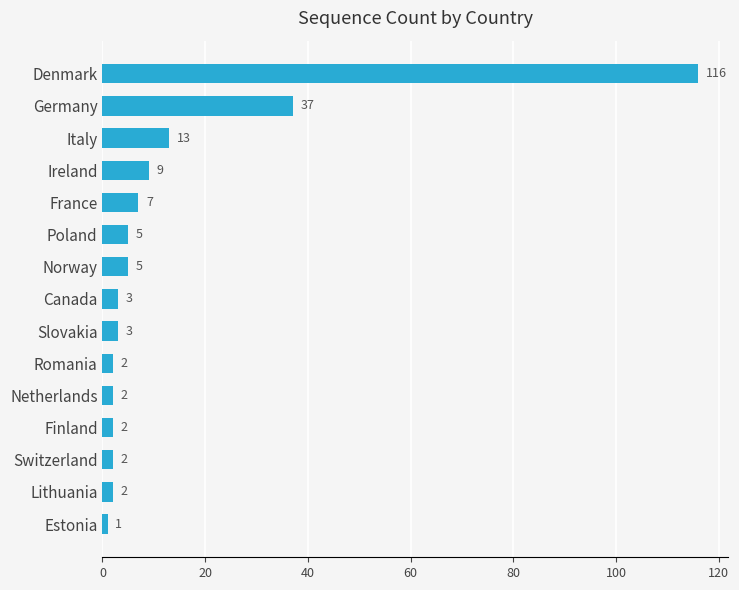

What is the change in value from Estonia to Ireland?

+8